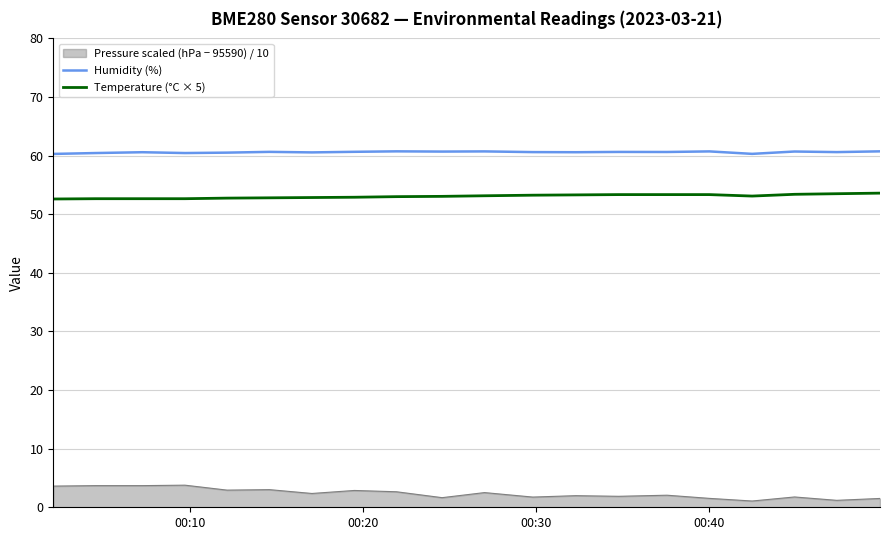

True or false: Pressure scaled (hPa − 95590) / 10 and Humidity (%) cross at least once.

False